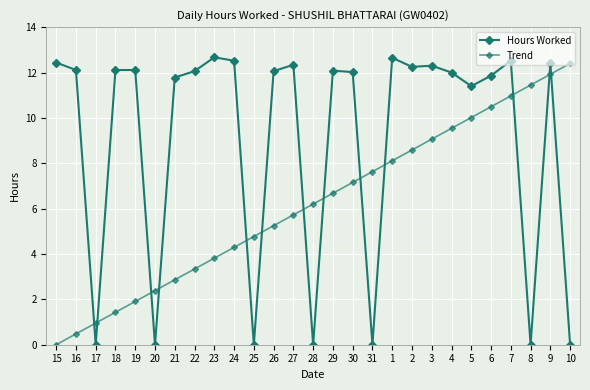

How many data points does each series have?

27